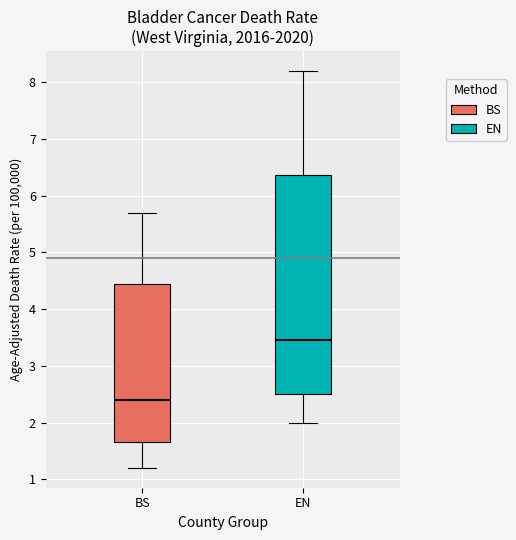

Which box's median line is the highest?

EN